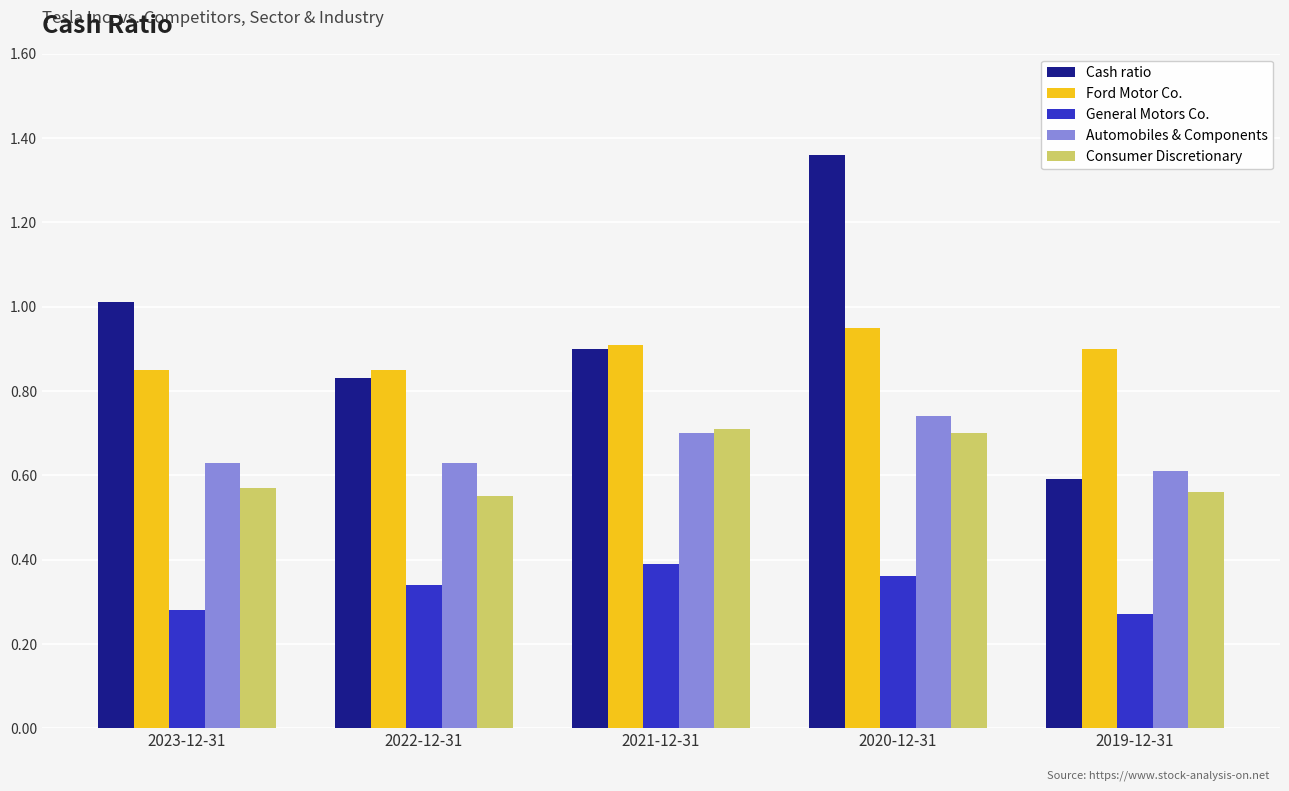

Between 2023-12-31 and 2022-12-31, which series saw the biggest shift?

Cash ratio